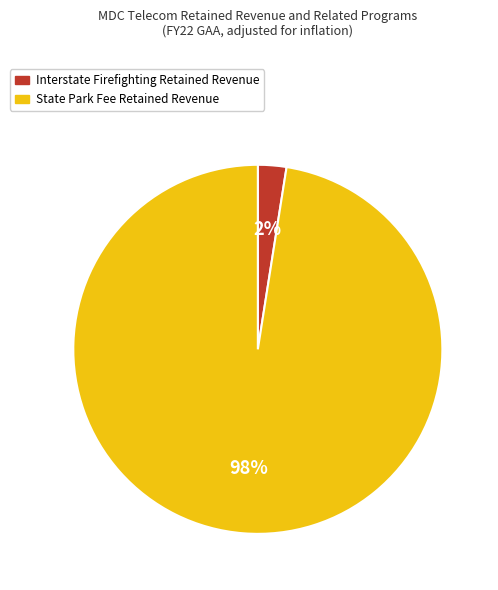

True or false: State Park Fee Retained Revenue accounts for 86% of the total.

False